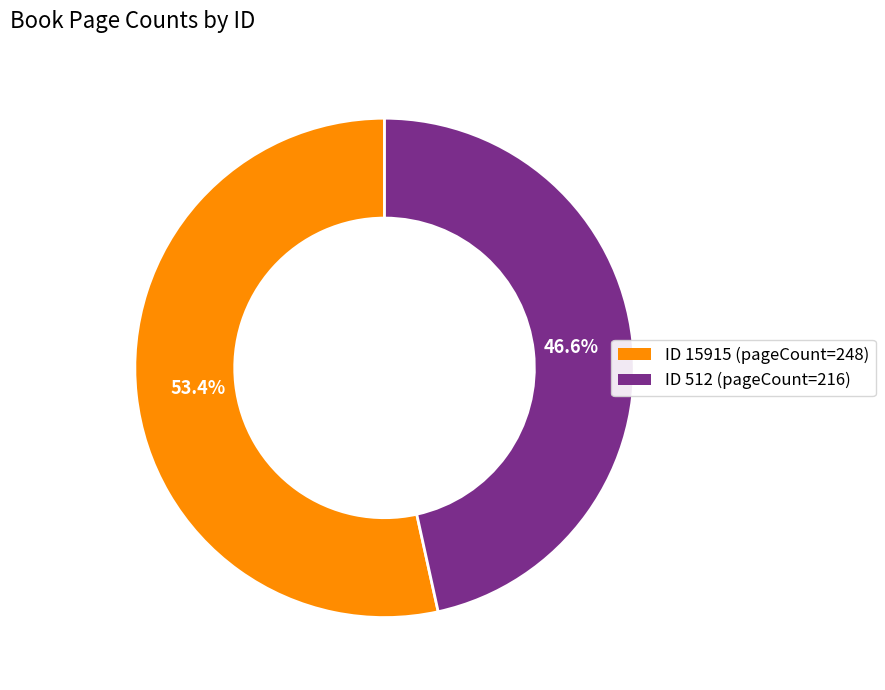

Is there any slice that represents more than half of the pie?

Yes